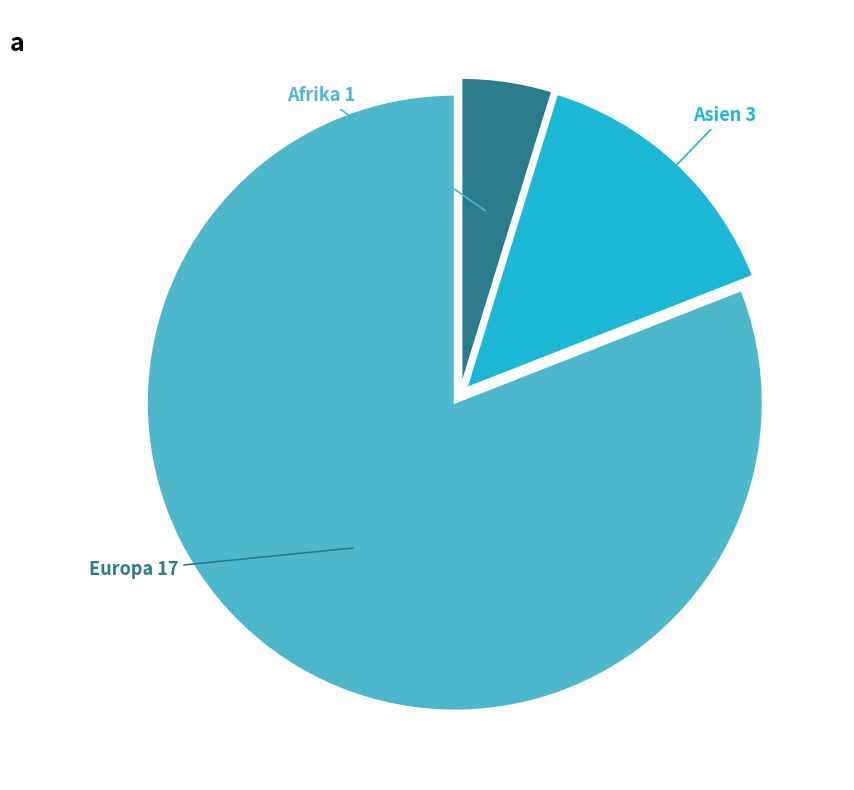

Is there a majority slice in this chart?

Yes